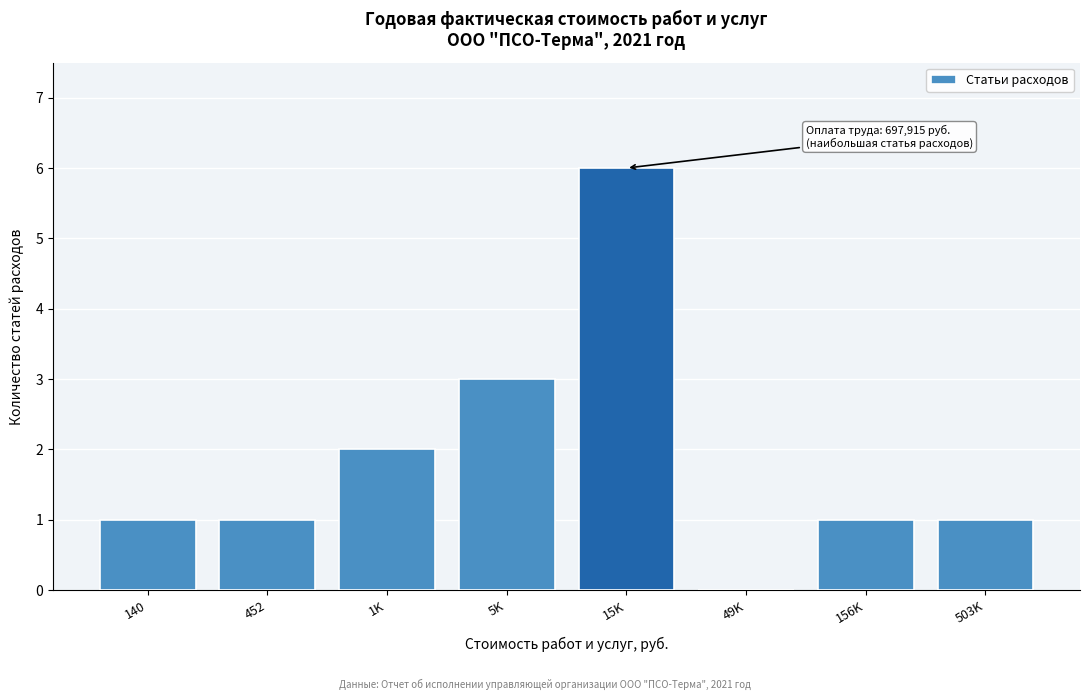

Reading left to right, transcribe all the data shown in this chart.

140=1	452=1	1K=2	5K=3	15K=6	49K=0	156K=1	503K=1